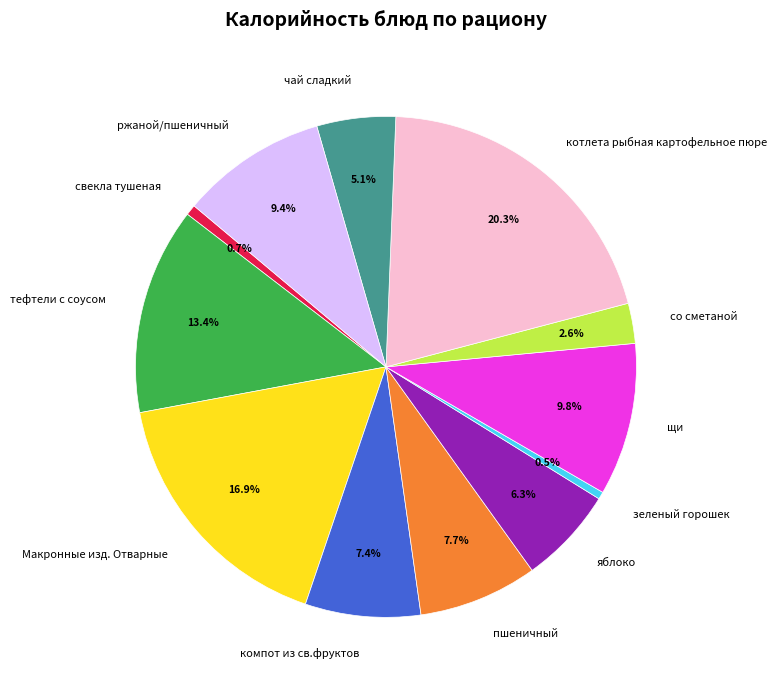

Is it true that яблоко is 6% of the pie?

True